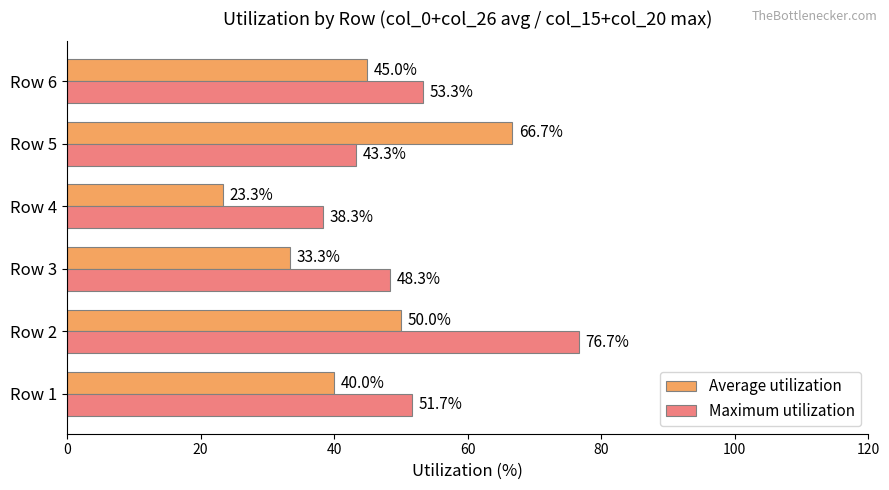

Is the value of Average utilization at Row 6 greater than the value of Maximum utilization at Row 4?

Yes